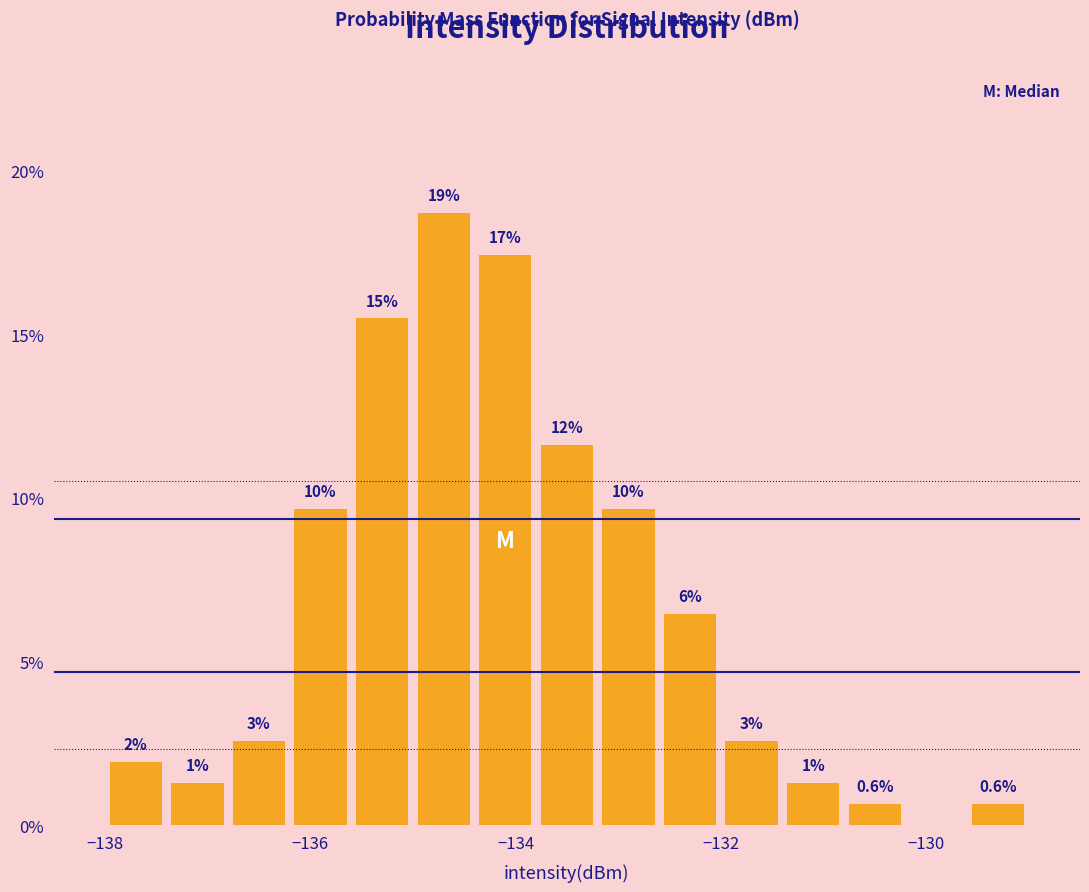

Read against the x-axis, roughly where is the centre of the tallest bar?

-134.6